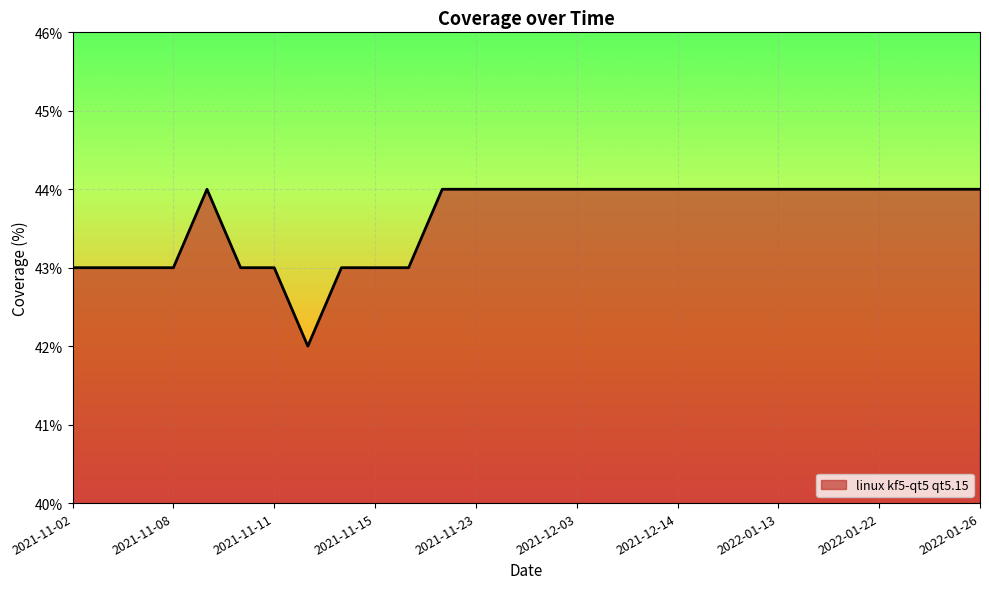

What is the maximum value shown in the chart?

44